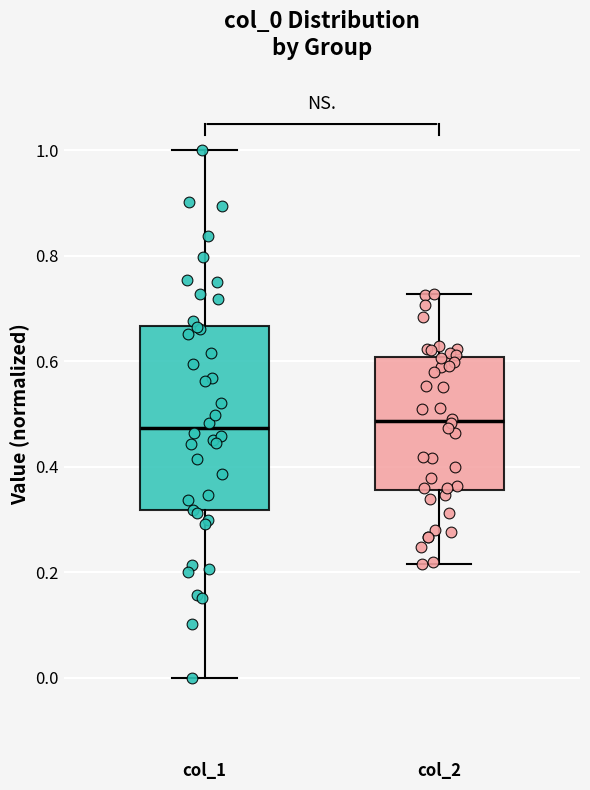

Reading left to right, read every box against the y-axis: the position of its median line, the range the box covers, and the ends of its whiskers. The values are not printed on the chart, so give them approximately, as read against the axis.

col_1: median 0.48, box 0.32 to 0.66, whiskers 0.00 to 1.00
col_2: median 0.48, box 0.36 to 0.60, whiskers 0.22 to 0.72